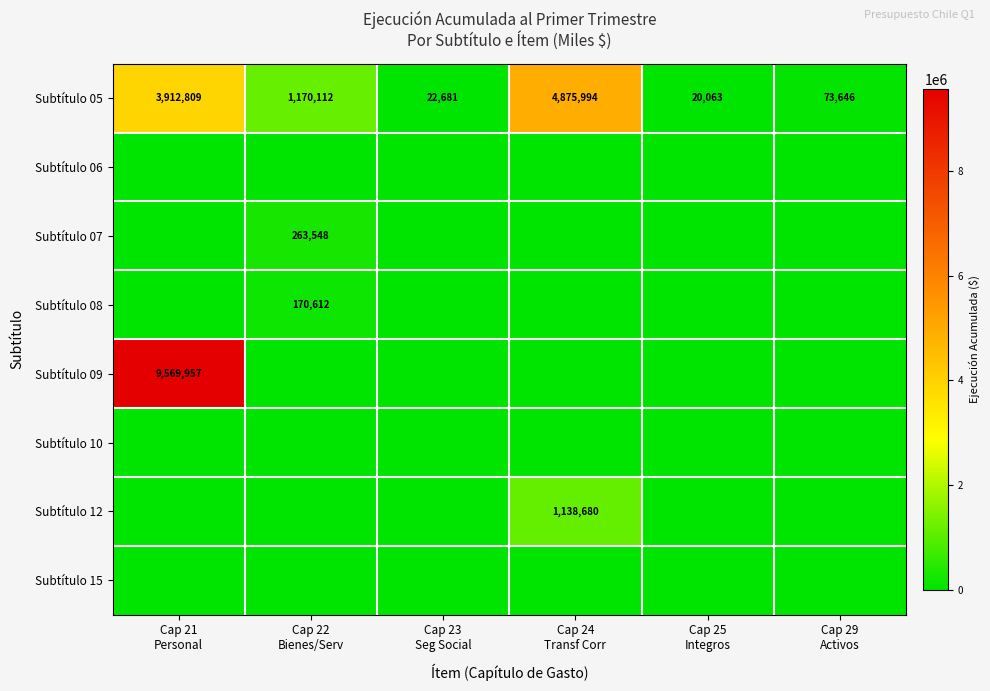

What is the difference between the second highest and second lowest values in the Subtítulo 05 series?

3890128